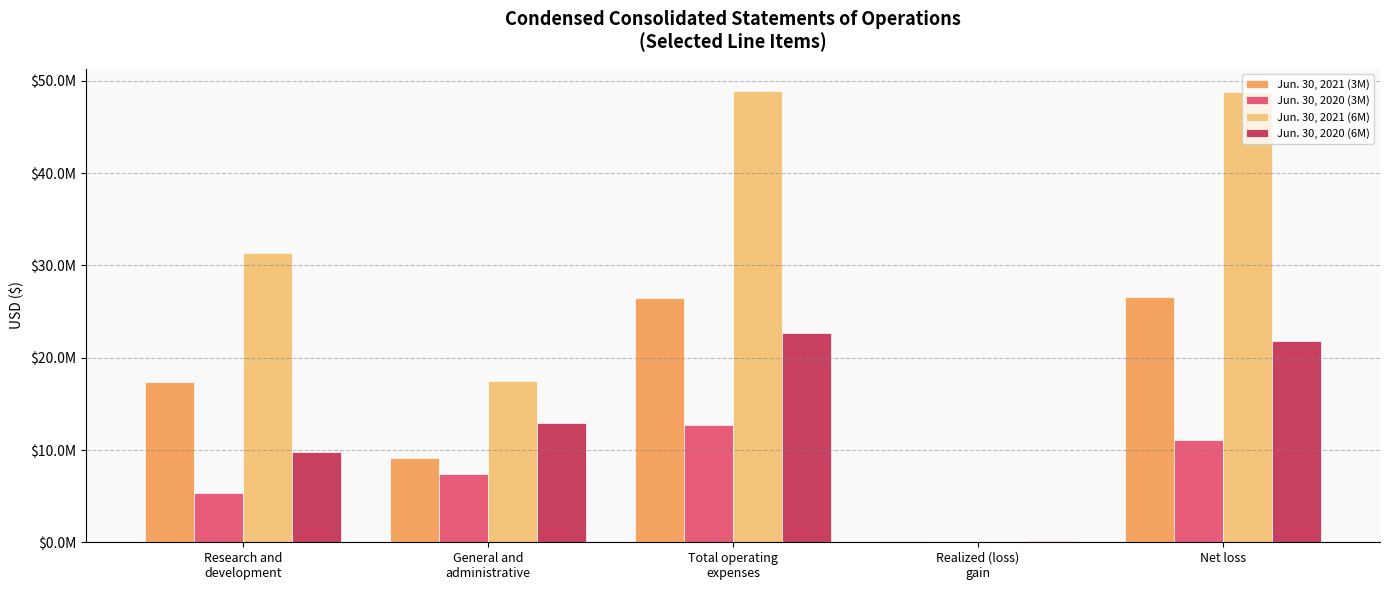

Are the bars grouped side by side (vs. stacked)?

Yes